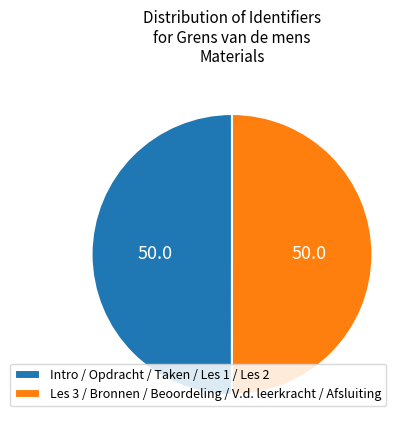

Is the sum of Les 3 / Bronnen / Beoordeling / V.d. leerkracht / Afsluiting and Intro / Opdracht / Taken / Les 1 / Les 2 greater than half?

Yes